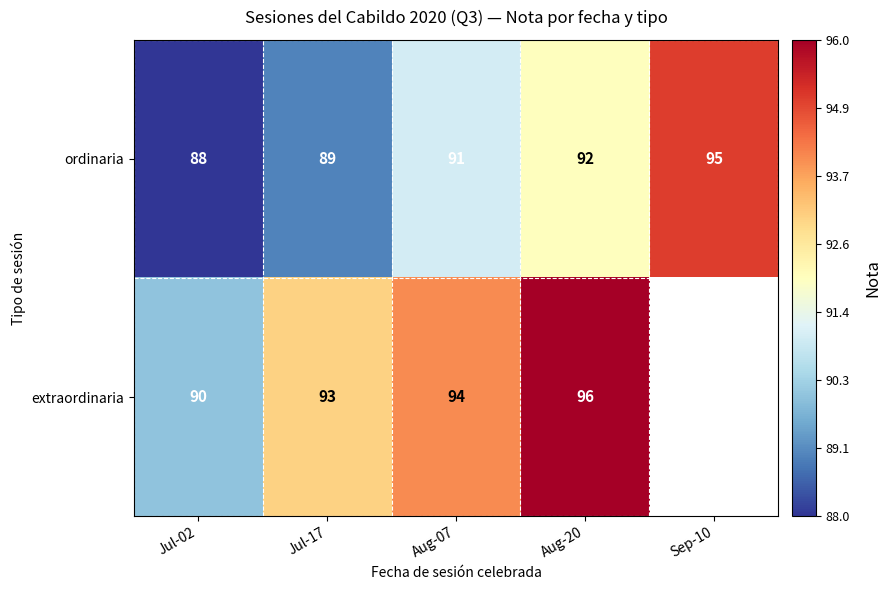

Rank the categories by ordinaria value from lowest to highest.

Jul-02, Jul-17, Aug-07, Aug-20, Sep-10